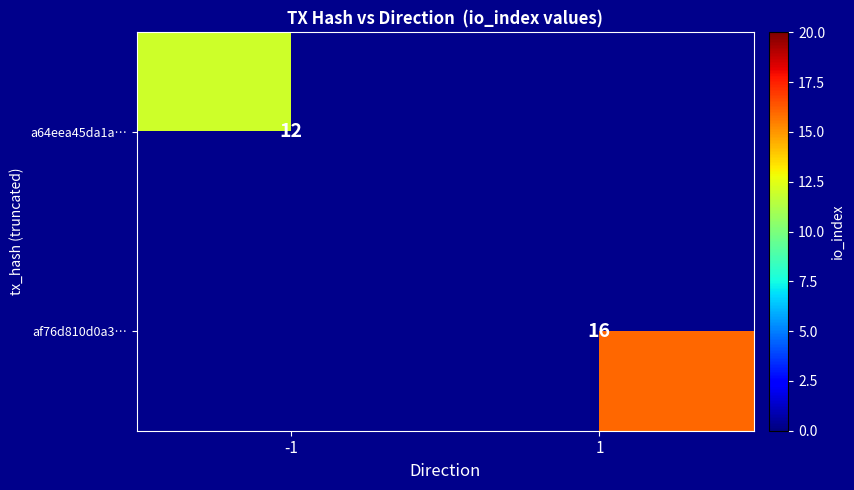

Is it true that af76d810d0a3… equals 5 at 1?

False